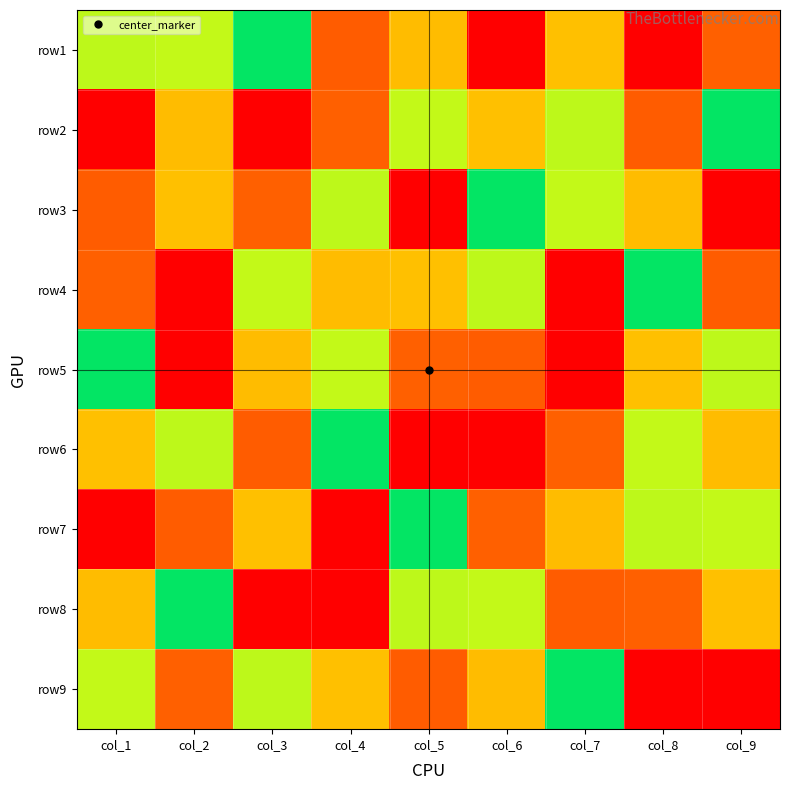

What is the maximum value shown in the chart?

9